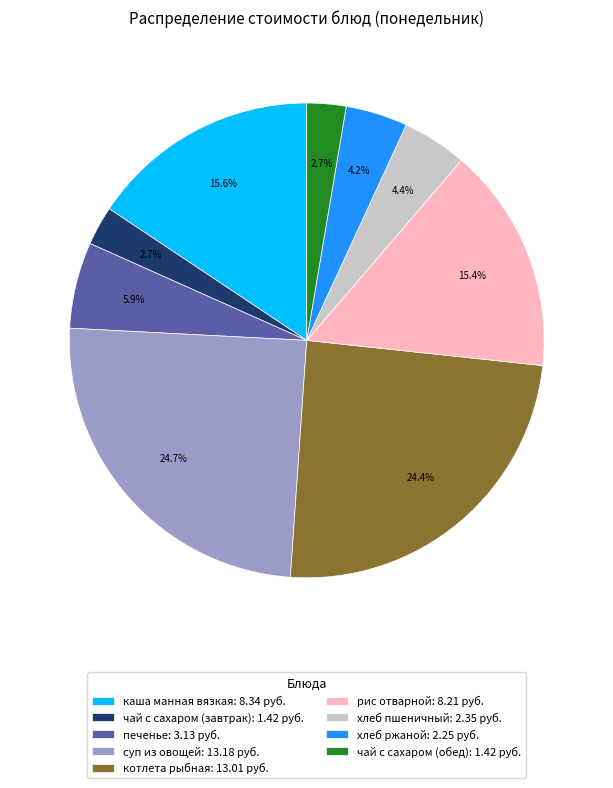

Does any single category account for the majority?

No